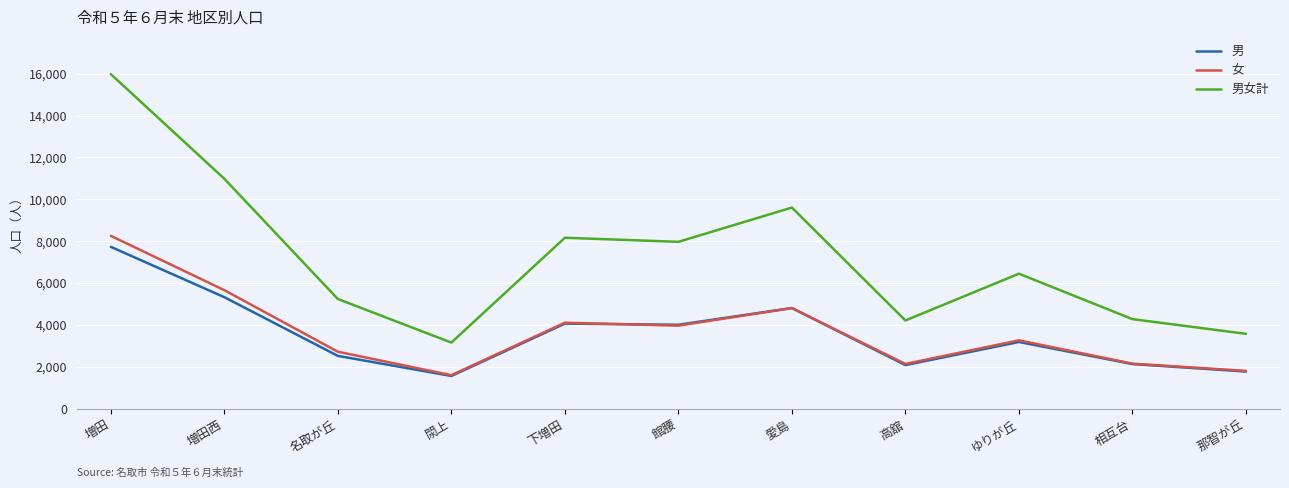

Is the value of 男女計 at 下増田 greater than the value of 男 at 名取が丘?

Yes